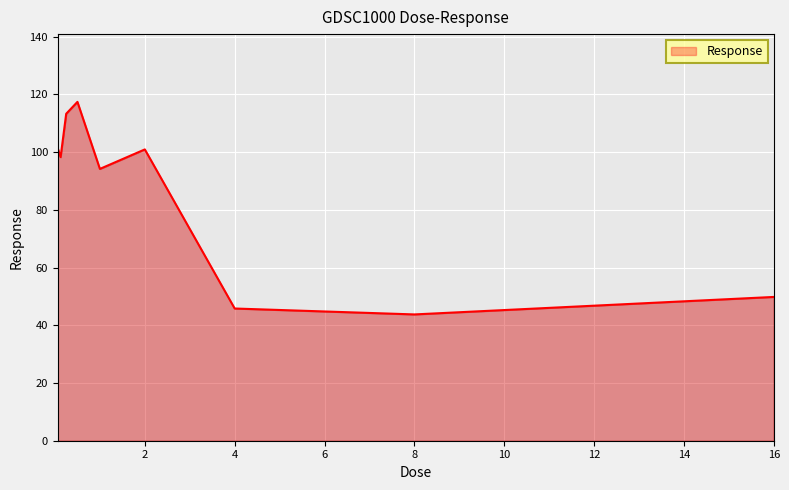

What is the difference between the second highest and minimum values?

69.5